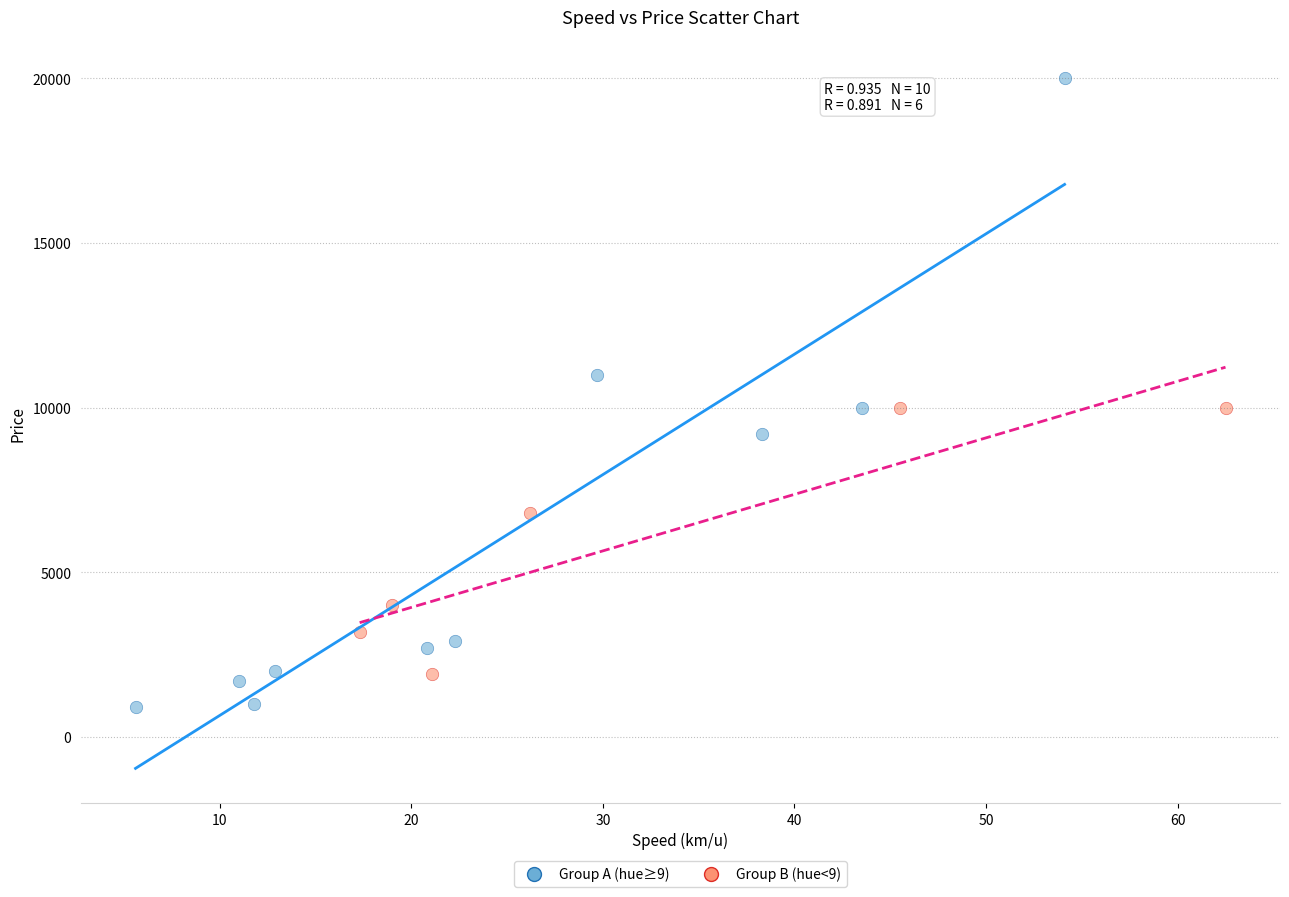

Which series contains the highest Y value?

Group A (hue≥9)